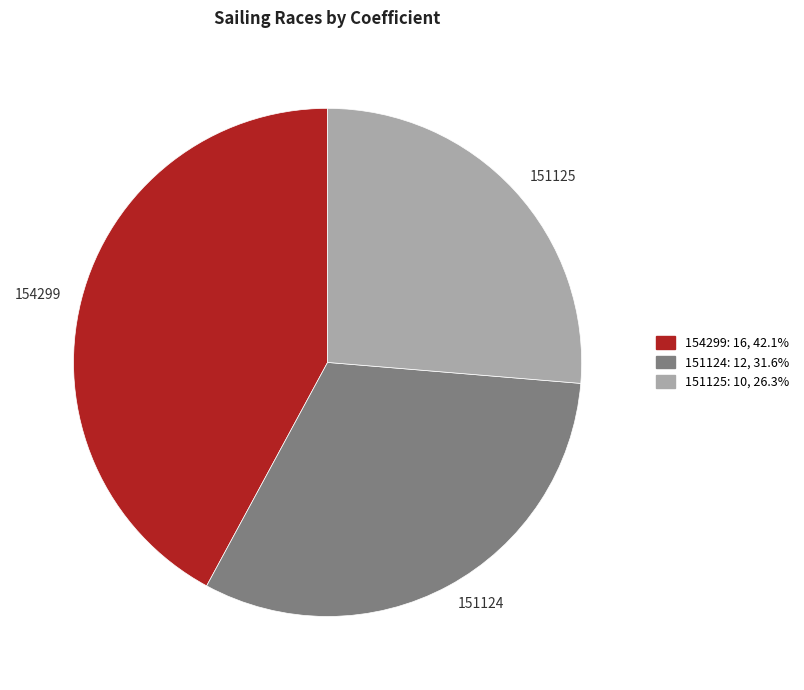

Combined, do 151125 and 154299 account for over 50%?

Yes